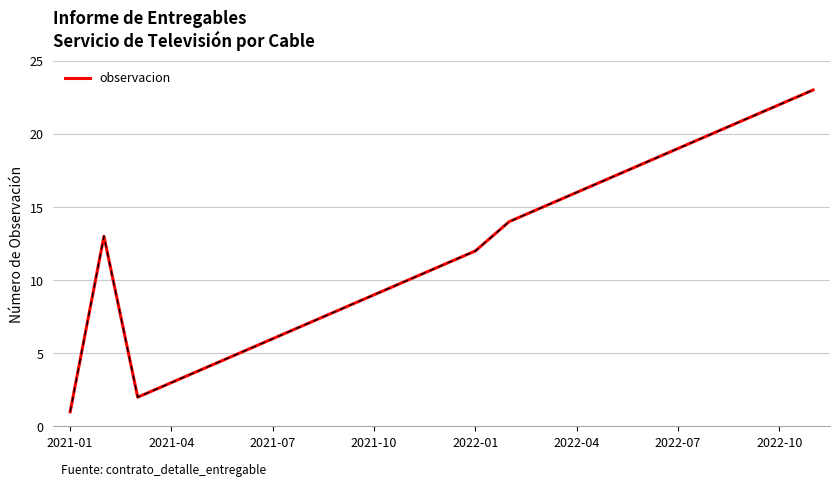

What is the greatest value displayed?

23